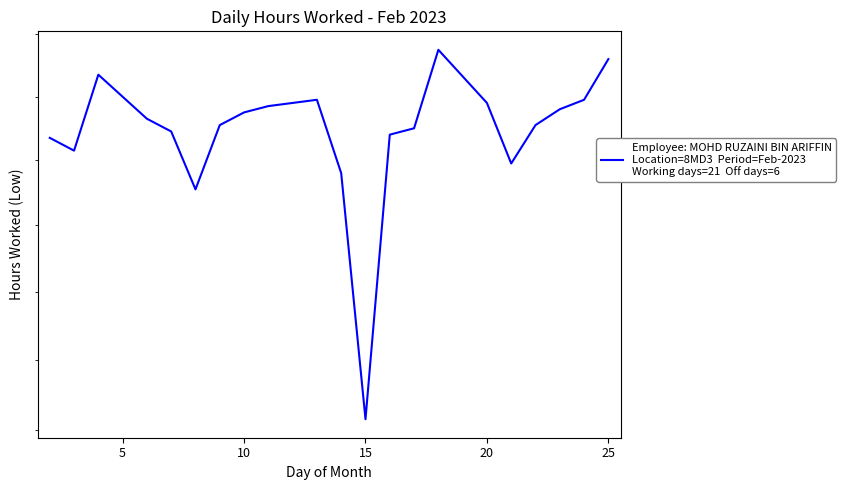

Does the chart display data point markers on the line(s)?

No